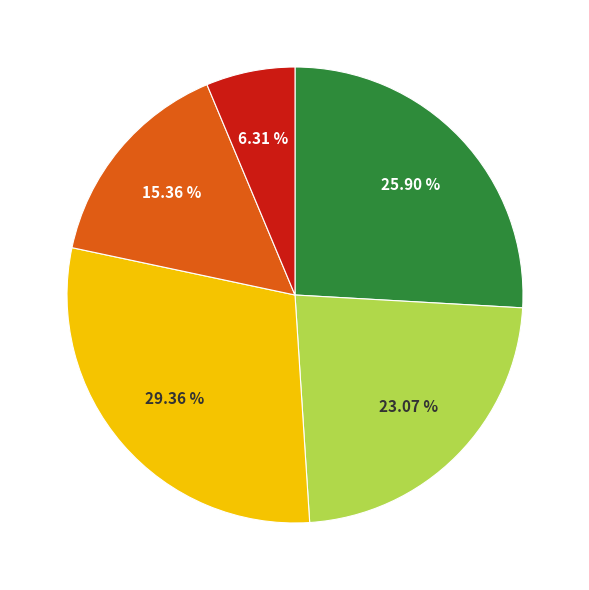

To the nearest percent, what is the difference between the largest and smallest slice percentages?

23%